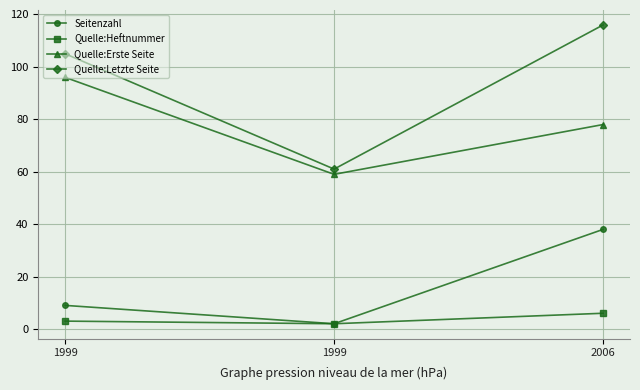

How many lines are shown in the chart?

4